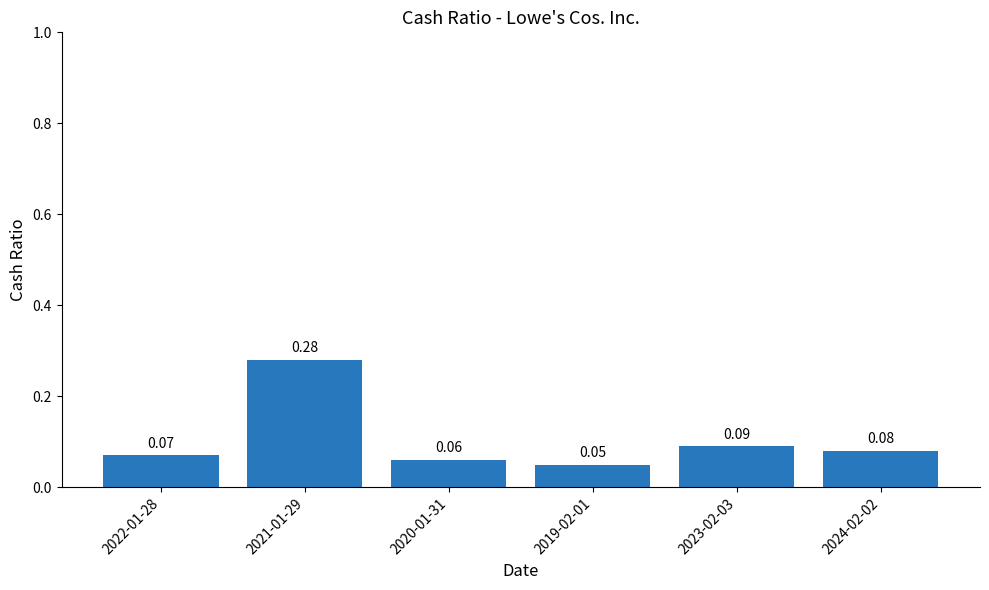

Between 2020-01-31 and 2021-01-29, which is larger?

2021-01-29